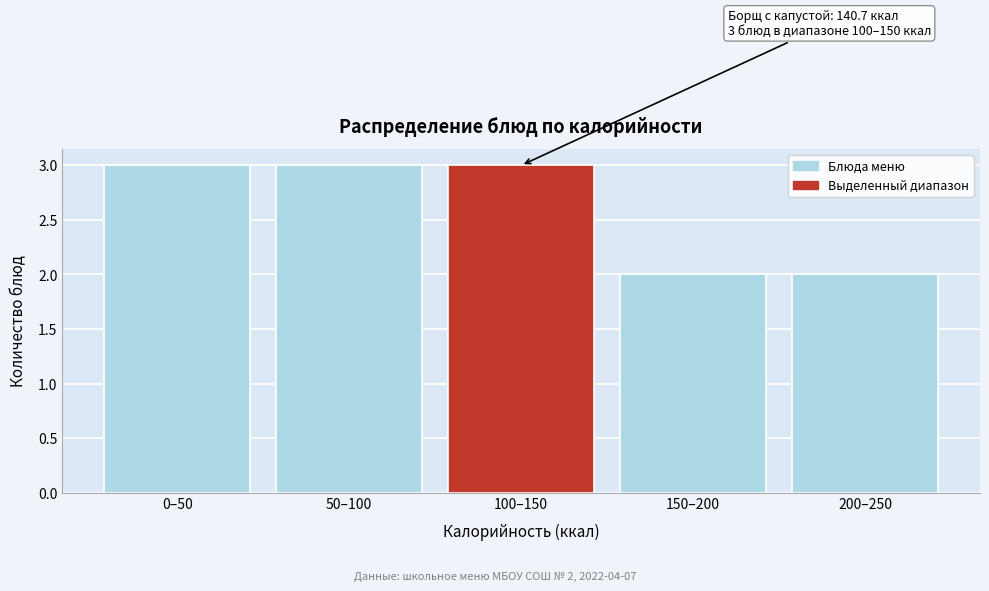

Reading left to right, transcribe all the data shown in this chart.

0–50=3	50–100=3	100–150=3	150–200=2	200–250=2